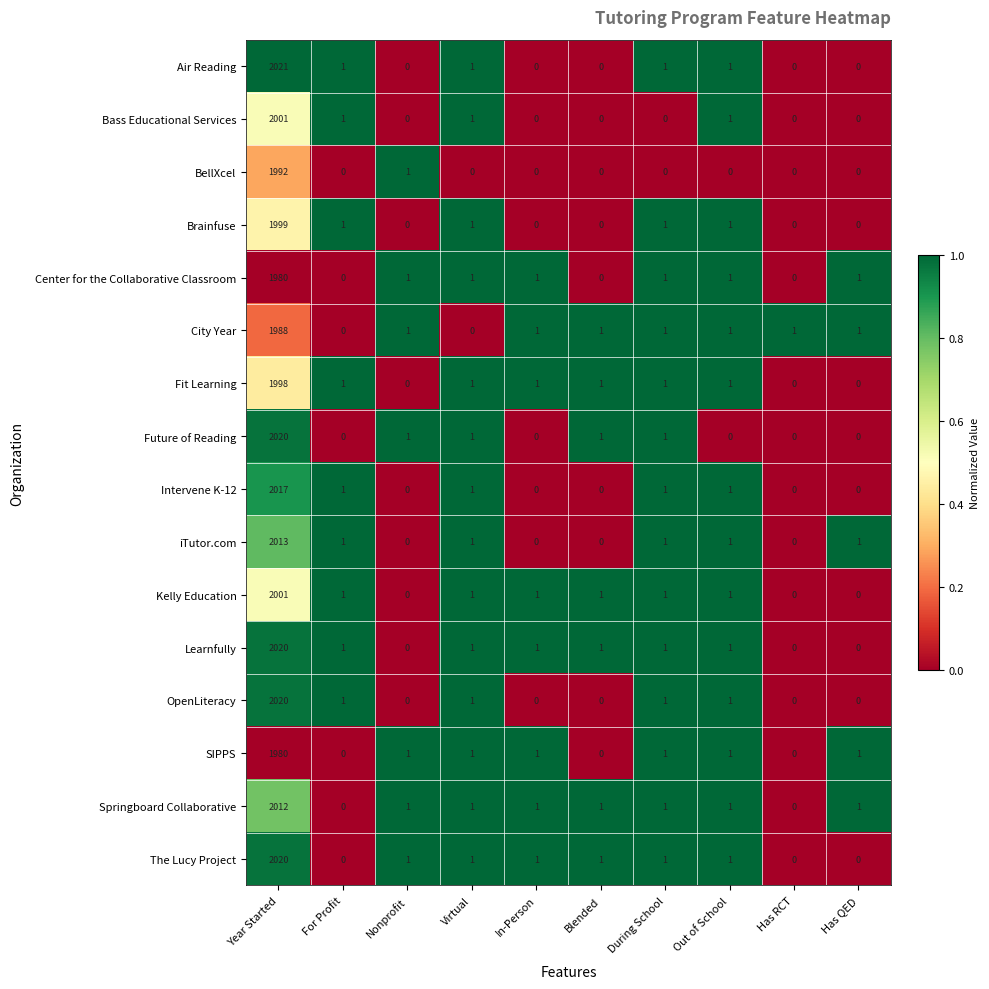

What is the spread (max minus min) of values at Has QED?

1